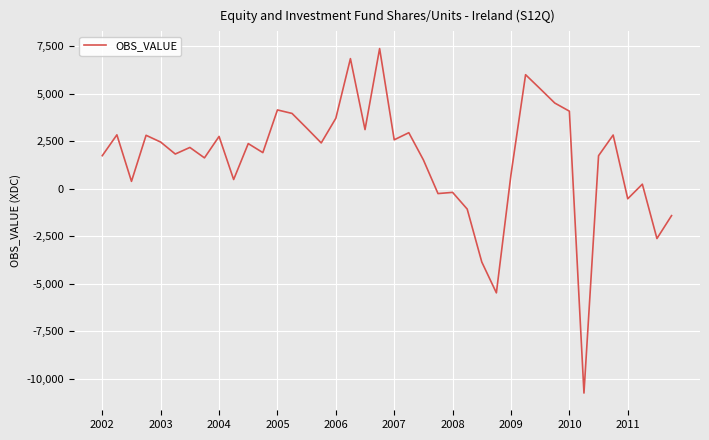

What is the greatest value displayed?

7385